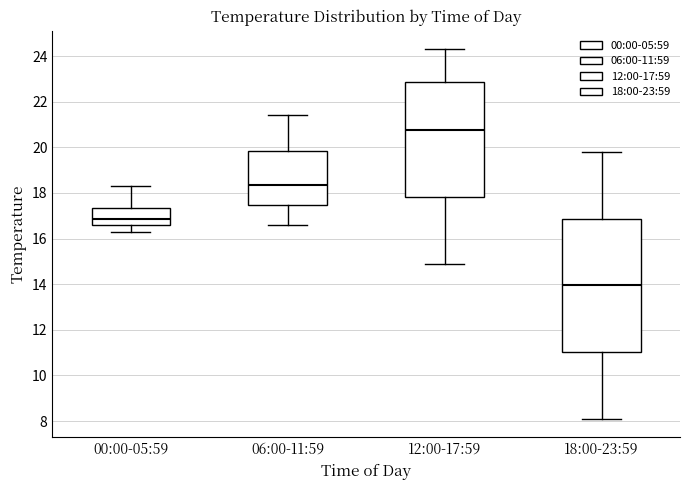

Reading left to right, read every box against the y-axis: the position of its median line, the range the box covers, and the ends of its whiskers. The values are not printed on the chart, so give them approximately, as read against the axis.

00:00-05:59: median 16.8, box 16.6 to 17.4, whiskers 16.4 to 18.4
06:00-11:59: median 18.4, box 17.4 to 19.8, whiskers 16.6 to 21.4
12:00-17:59: median 20.8, box 17.8 to 22.8, whiskers 15.0 to 24.4
18:00-23:59: median 14.0, box 11.0 to 16.8, whiskers 8.2 to 19.8